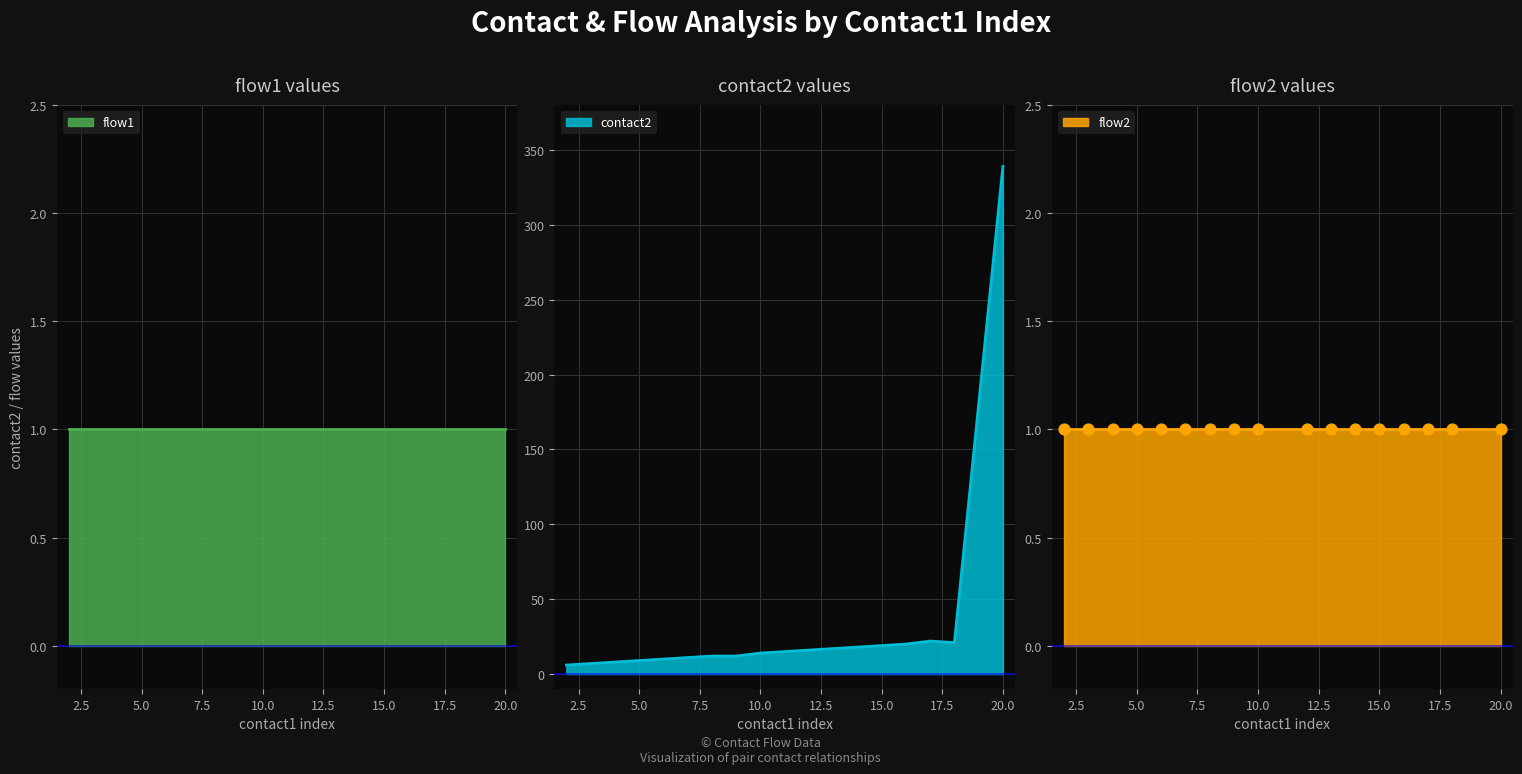

Which series reaches the minimum Y coordinate?

flow1